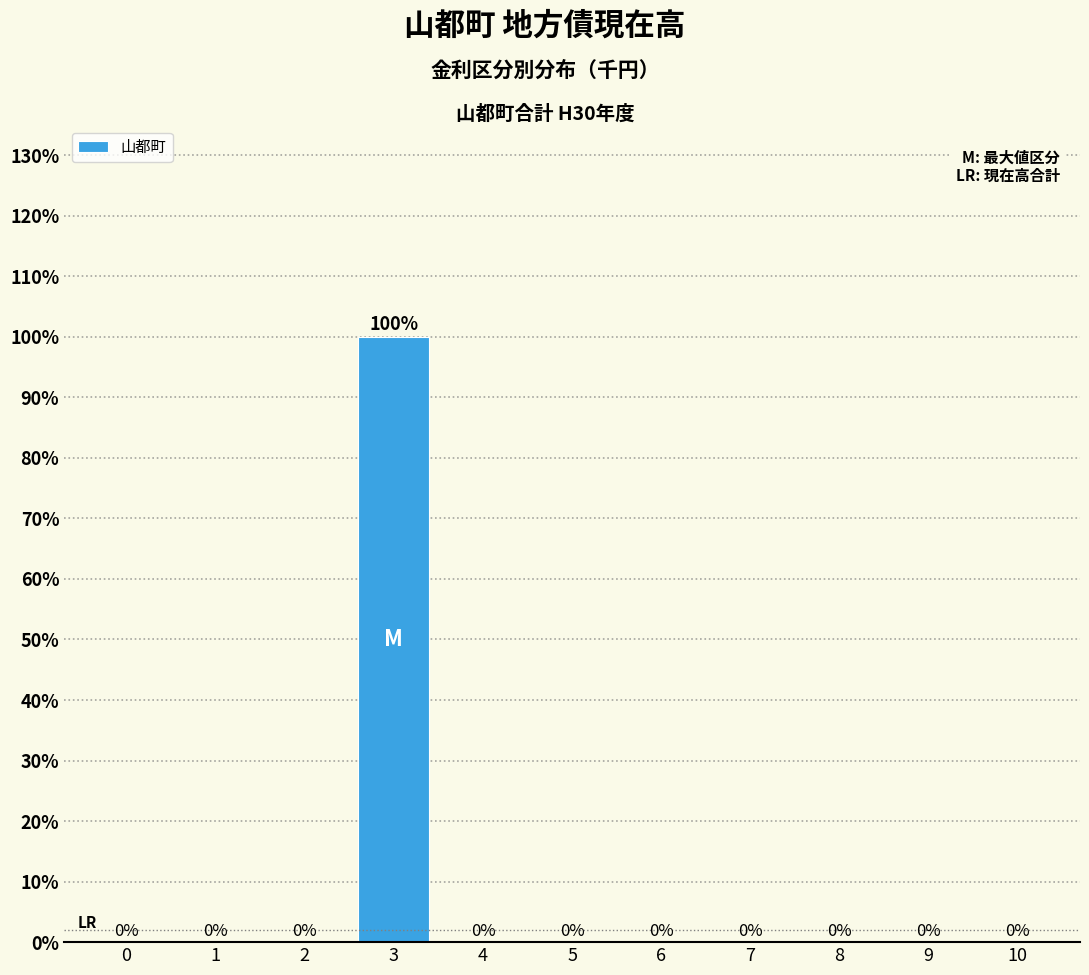

Reading left to right, what are all the values shown in this chart?

0=0	1=0	2=0	3=100	4=0	5=0	6=0	7=0	8=0	9=0	10=0